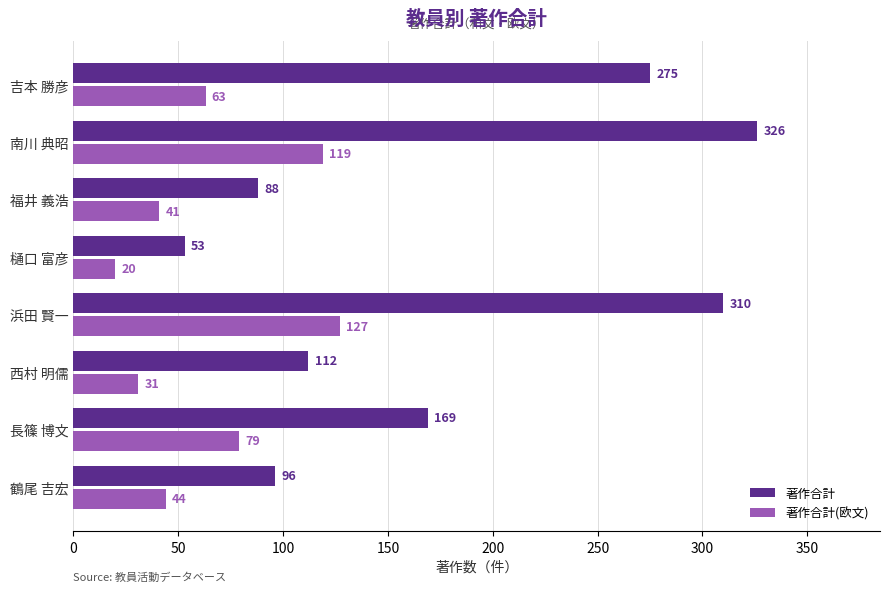

What is the lowest value of the 著作合計 series?

53